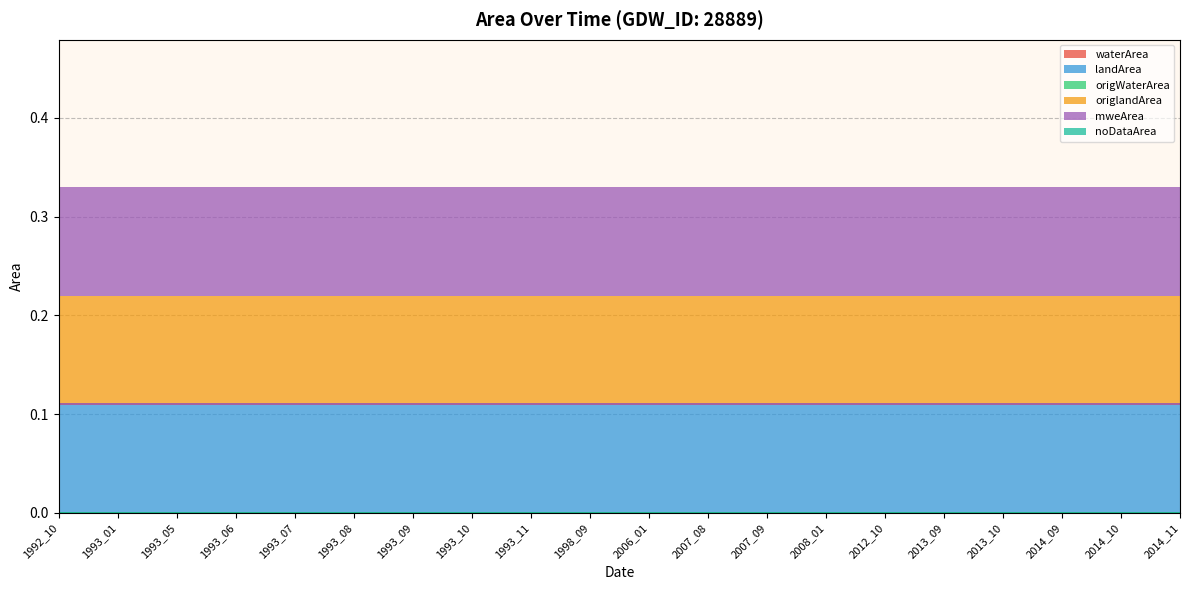

What is the difference between the highest and lowest values at 2008_01?

0.1